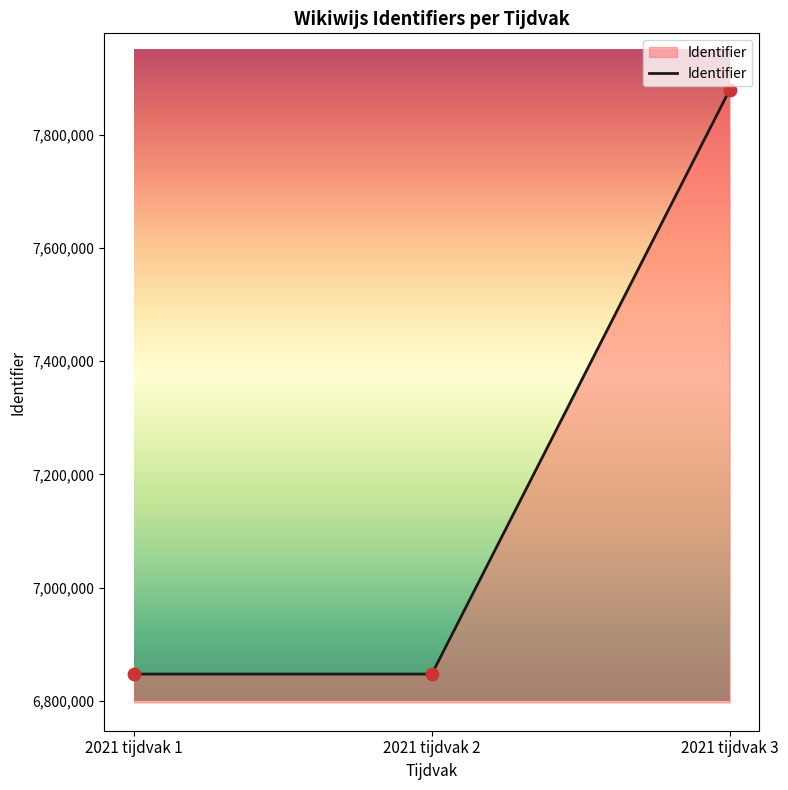

What is the change in value from 2021 tijdvak 1 to 2021 tijdvak 2?

+2